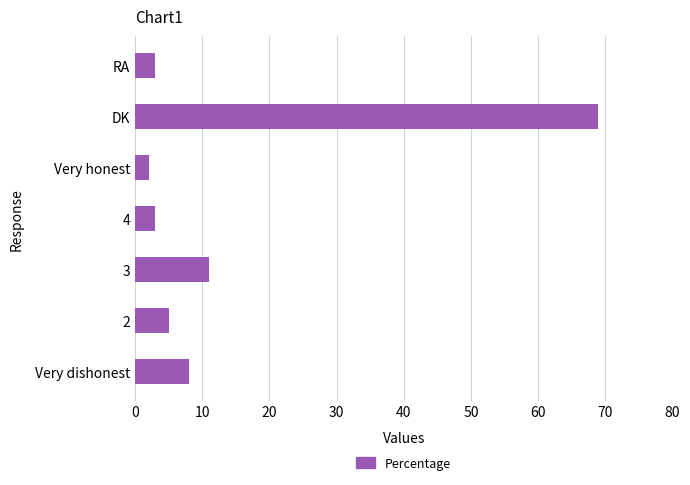

Approximately how many times larger is the value at DK compared to 2?

13.8